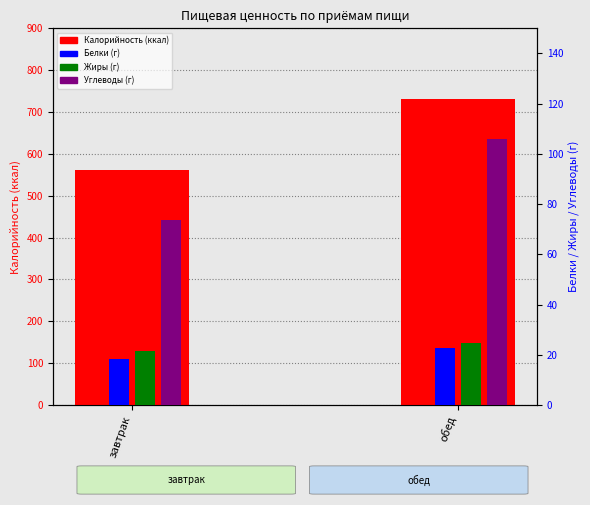

Which series has the largest total across all categories?

Калорийность